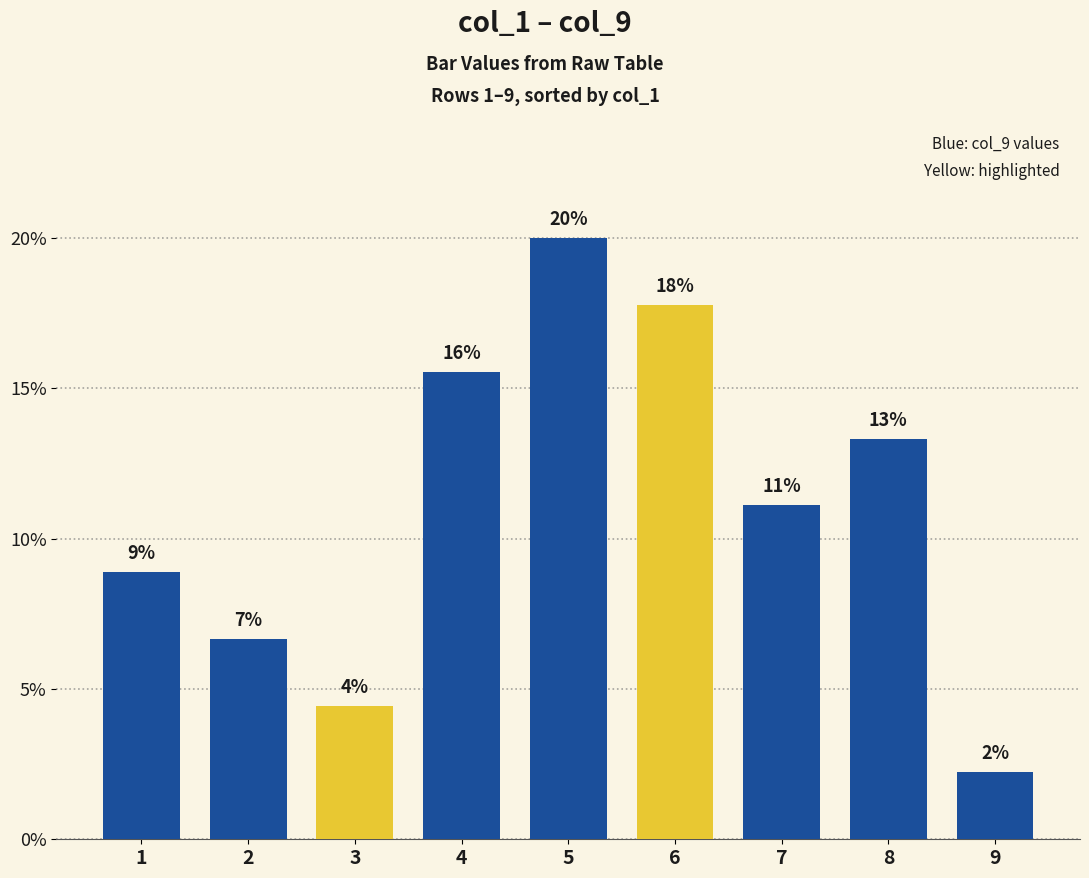

How many bars are there in total?

9